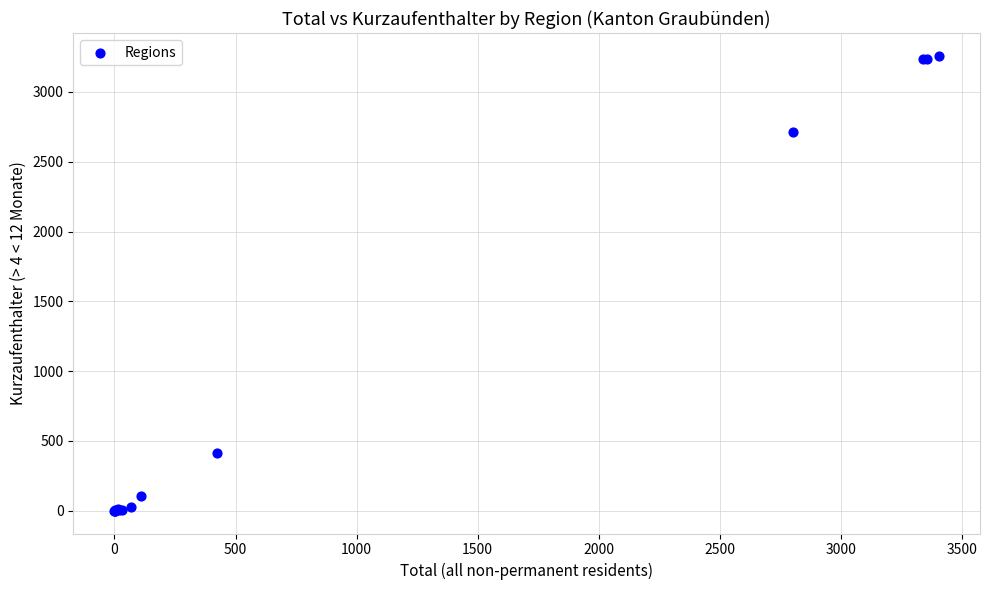

What Y value in the scatter plot is closest to 1629?

2713